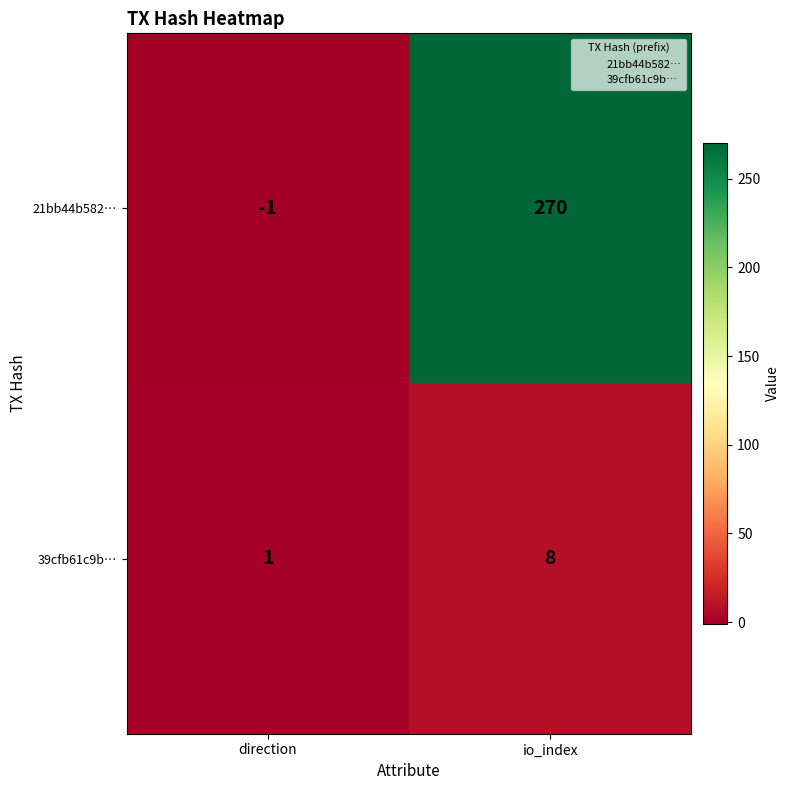

Reading right to left, transcribe all the data shown in this chart.

21bb44b582…: io_index=270	direction=-1
39cfb61c9b…: io_index=8	direction=1